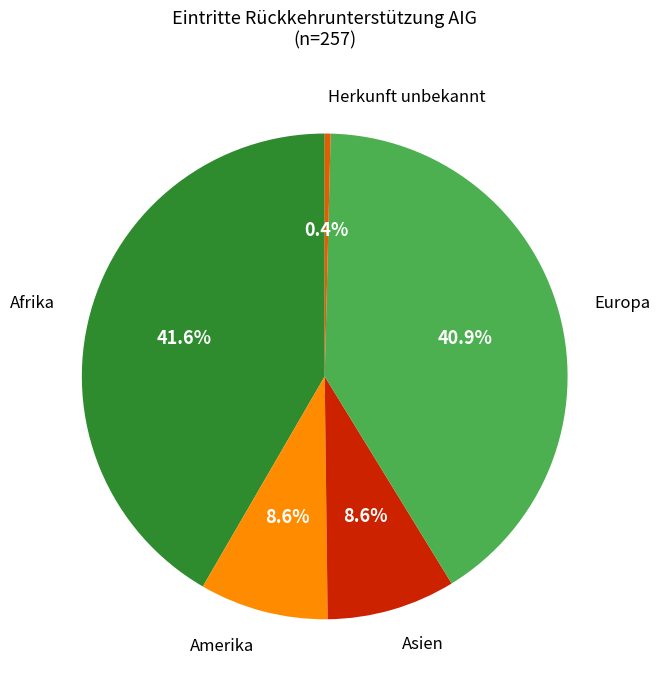

Do Asien and Amerika together represent more than half of the pie?

No